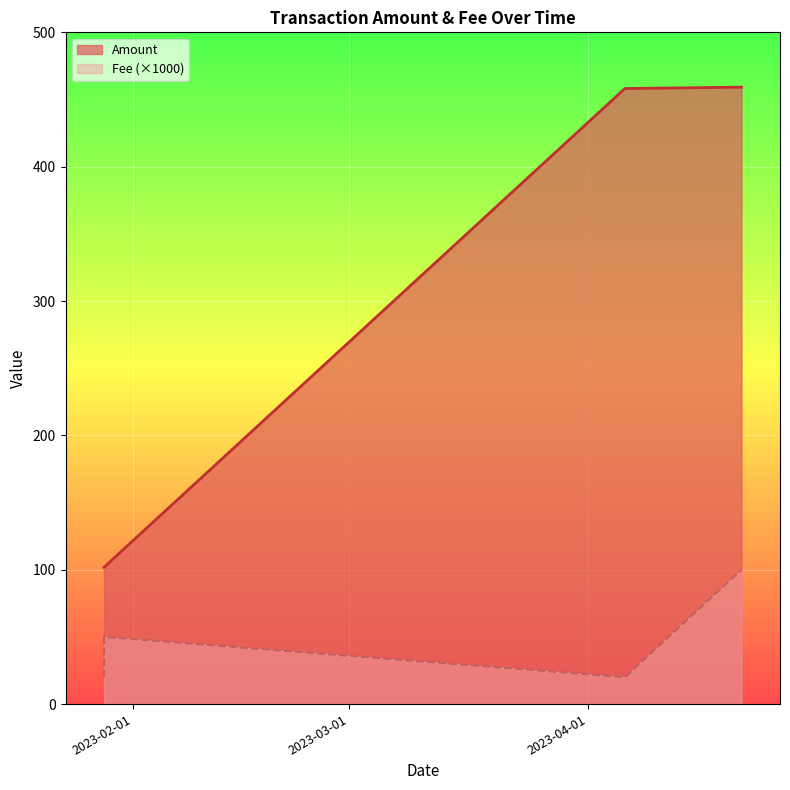

What is the maximum value shown in the chart?

459.2